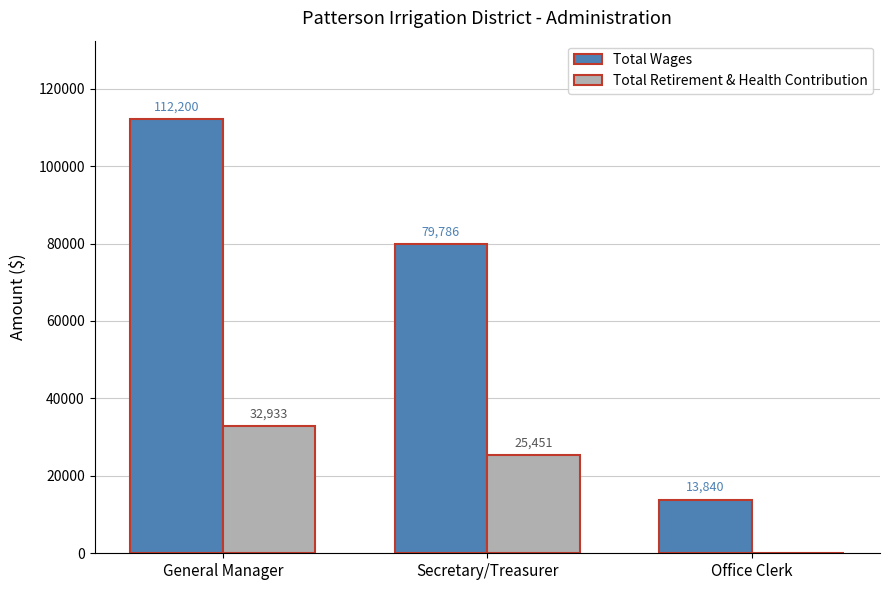

Which label corresponds to the largest value in the chart?

General Manager